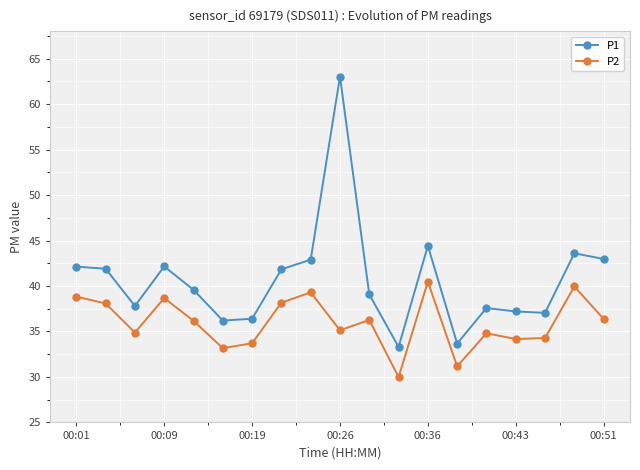

Count the number of categories in the chart.

19